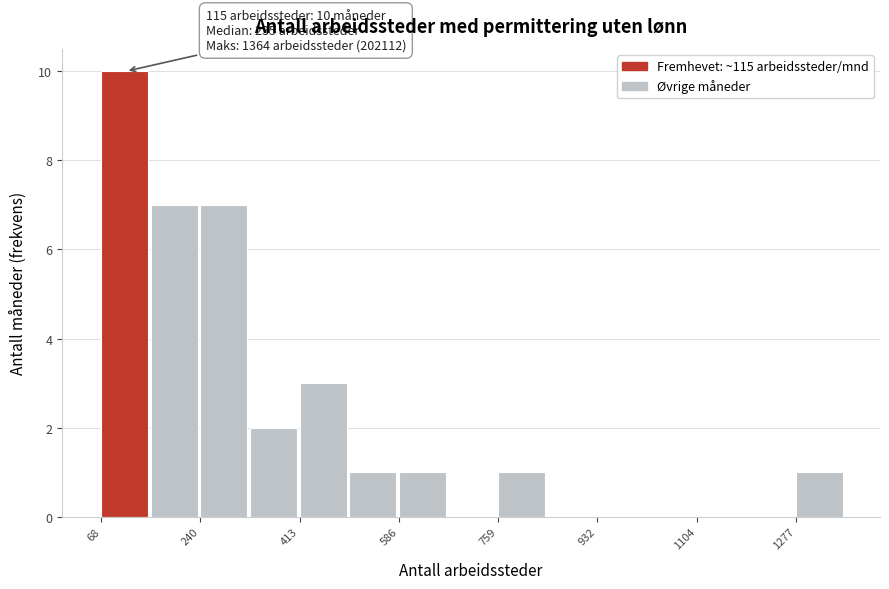

Over which range of the x-axis is the bar tallest?

60 to 160